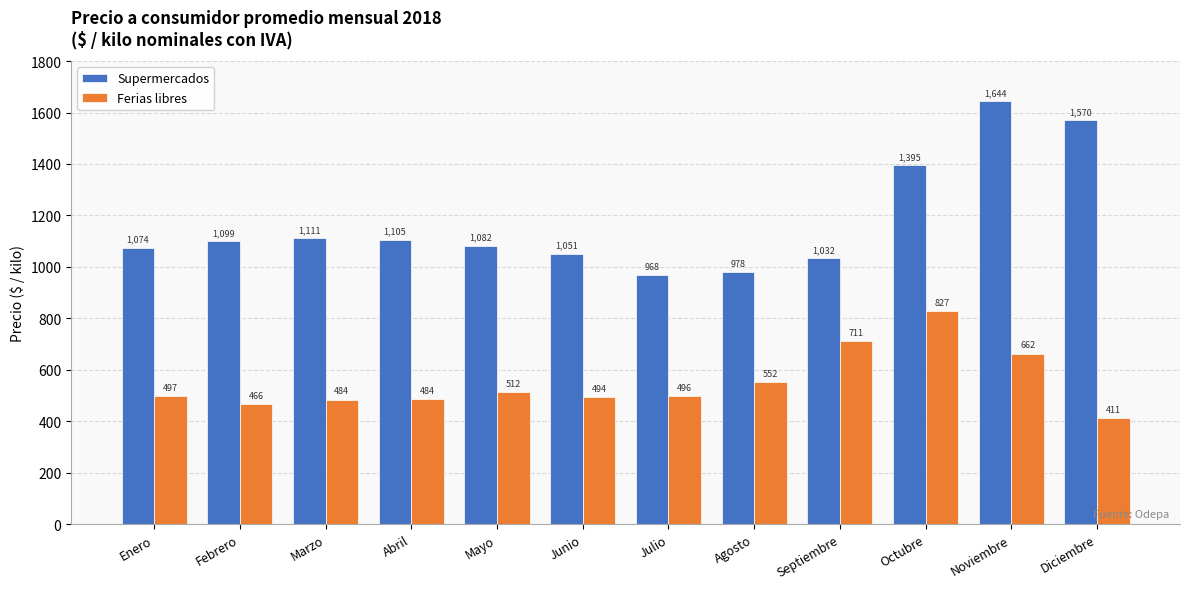

How many data points in Ferias libres are above 497?

6